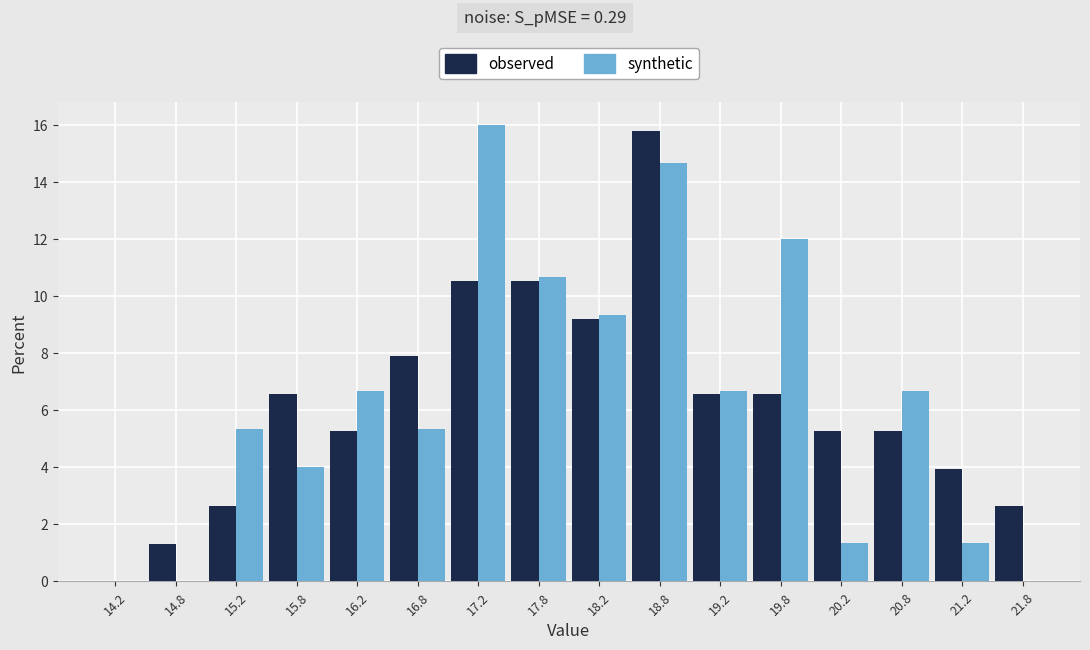

In the synthetic series, which range on the x-axis has the tallest bar?

17.0 to 17.5